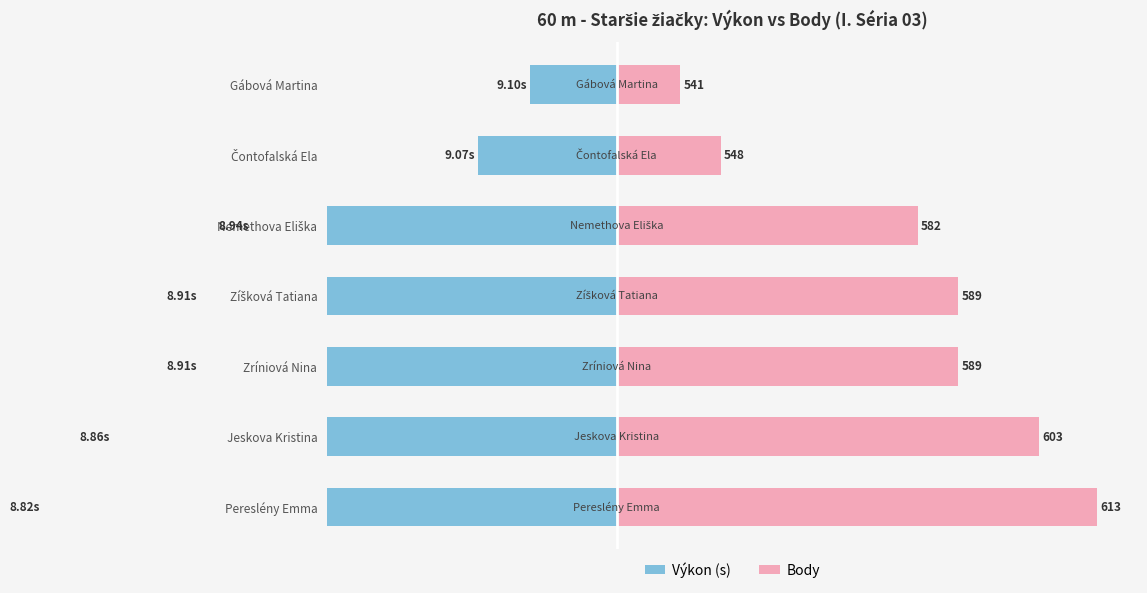

How many bars are there in total?

14